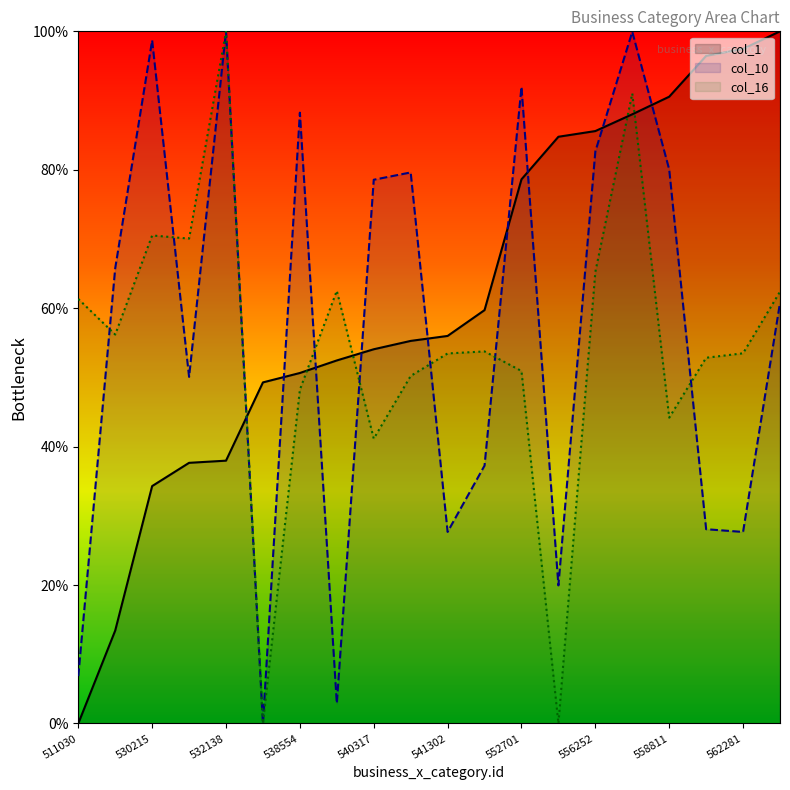

Is the value of col_10 at 540317 greater than the value of col_1 at 556252?

No